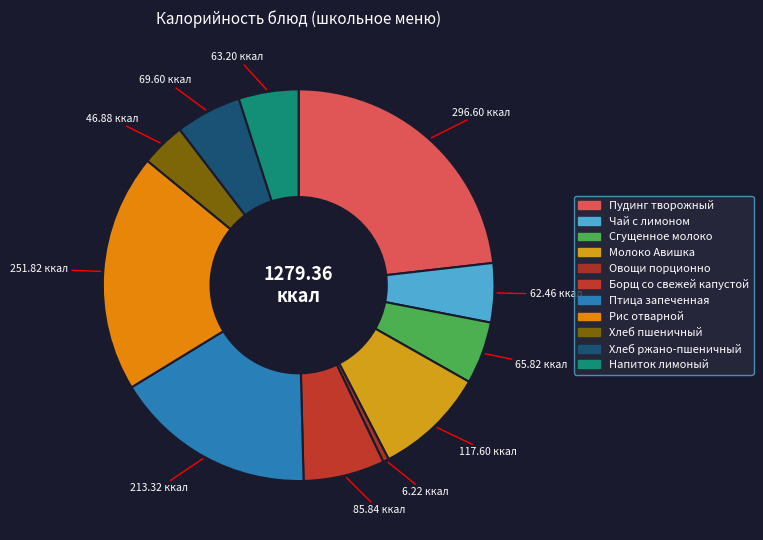

Does any single category account for the majority?

No